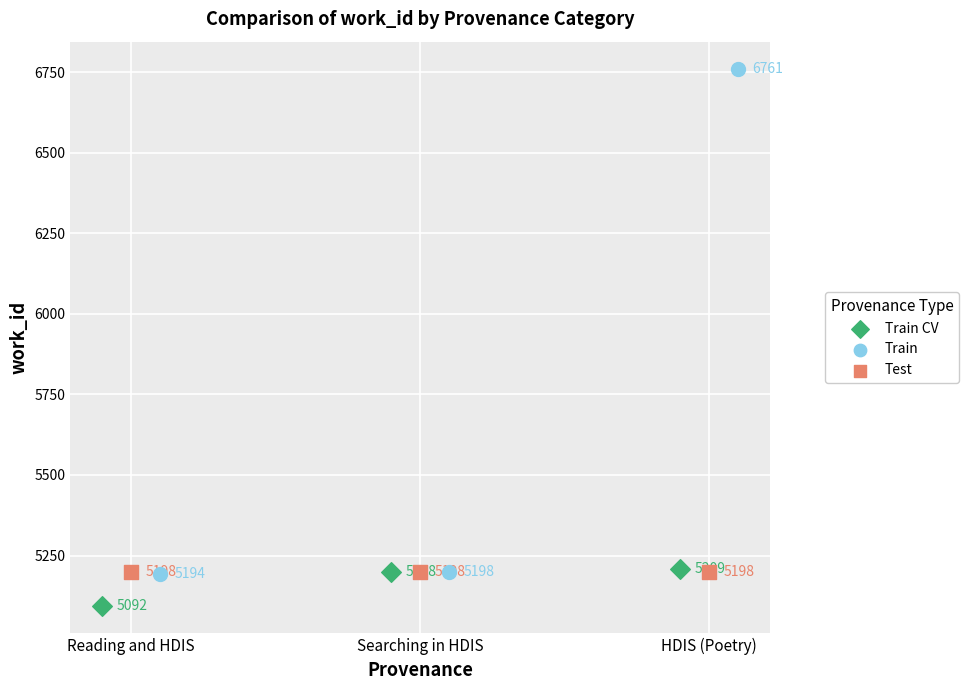

Which series reaches the minimum Y coordinate?

Train CV